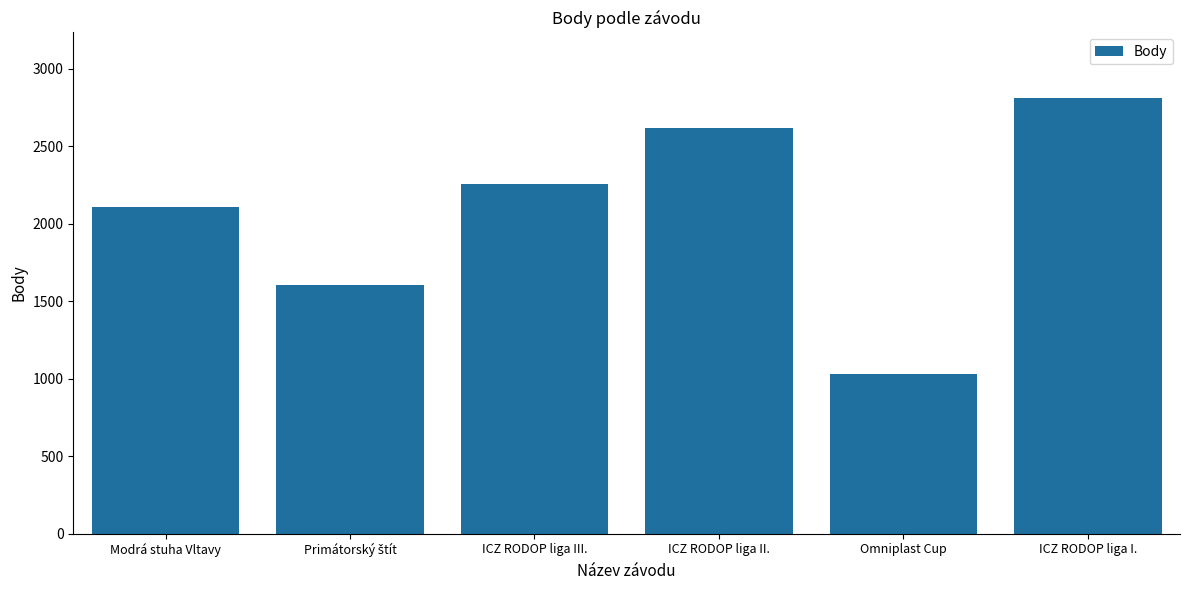

What position from the right is Modrá stuha Vltavy?

6